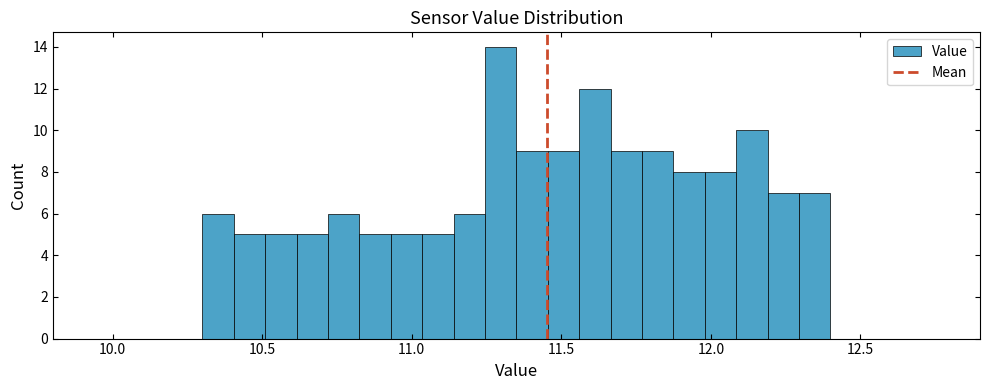

Read against the x-axis, roughly where is the centre of the tallest bar?

11.30